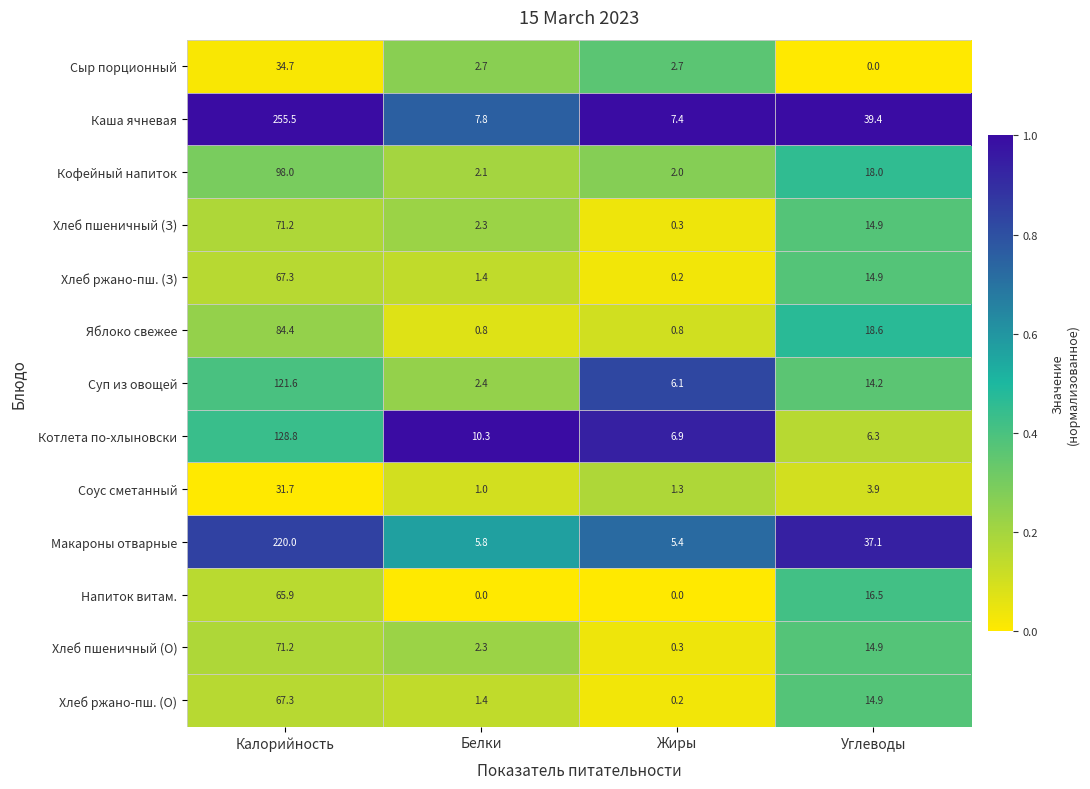

What is the difference between the Напиток витам. values at Калорийность and Жиры?

65.9